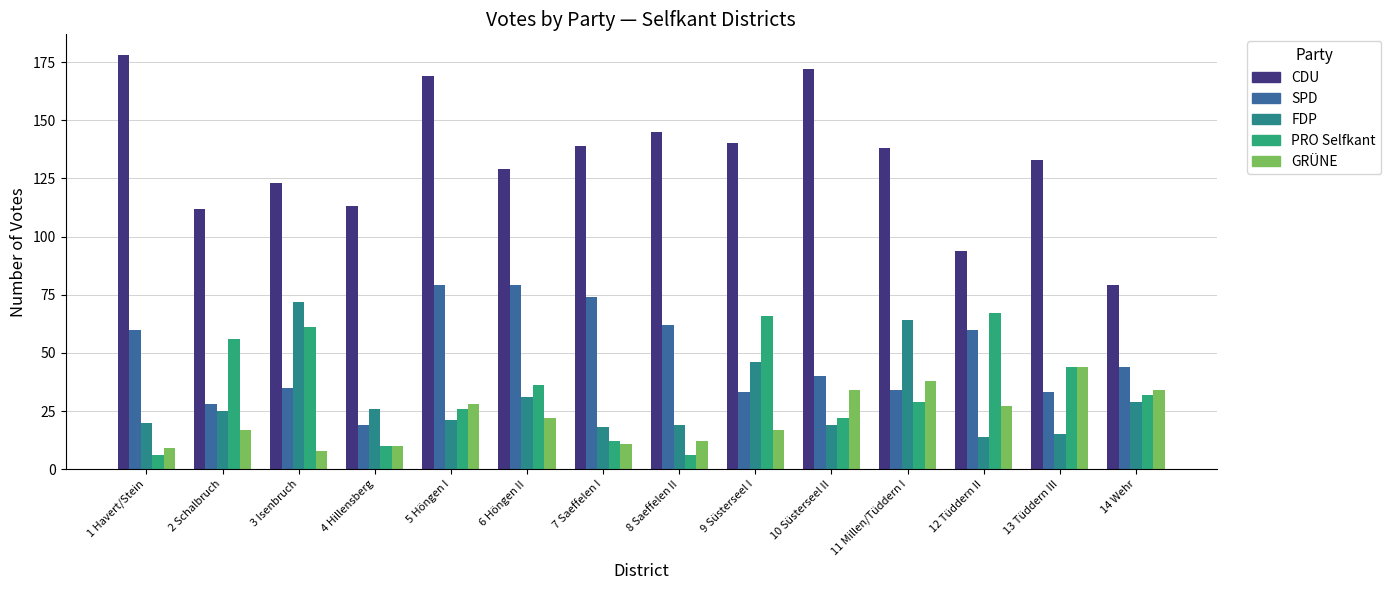

What is the difference between the GRÜNE values at 4 Hillensberg and 13 Tüddern III?

34